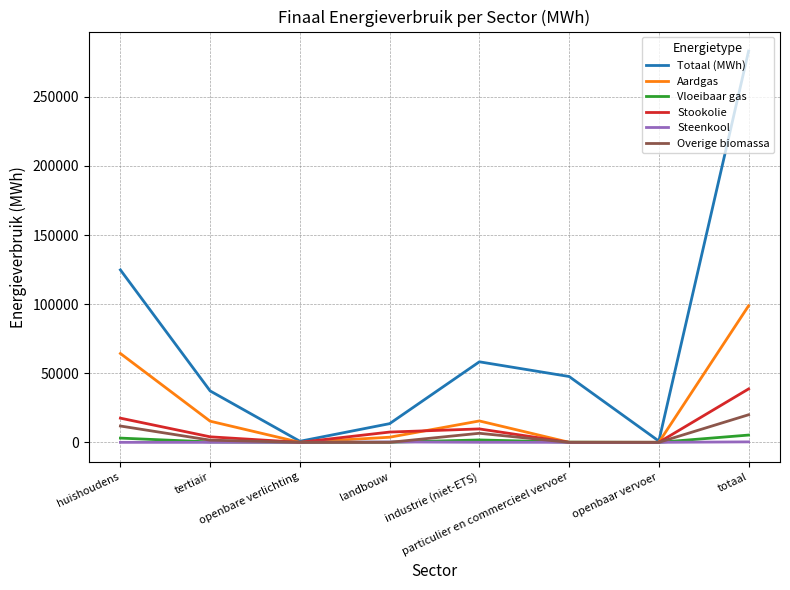

What is the difference between the highest and lowest values at openbaar vervoer?

907.9